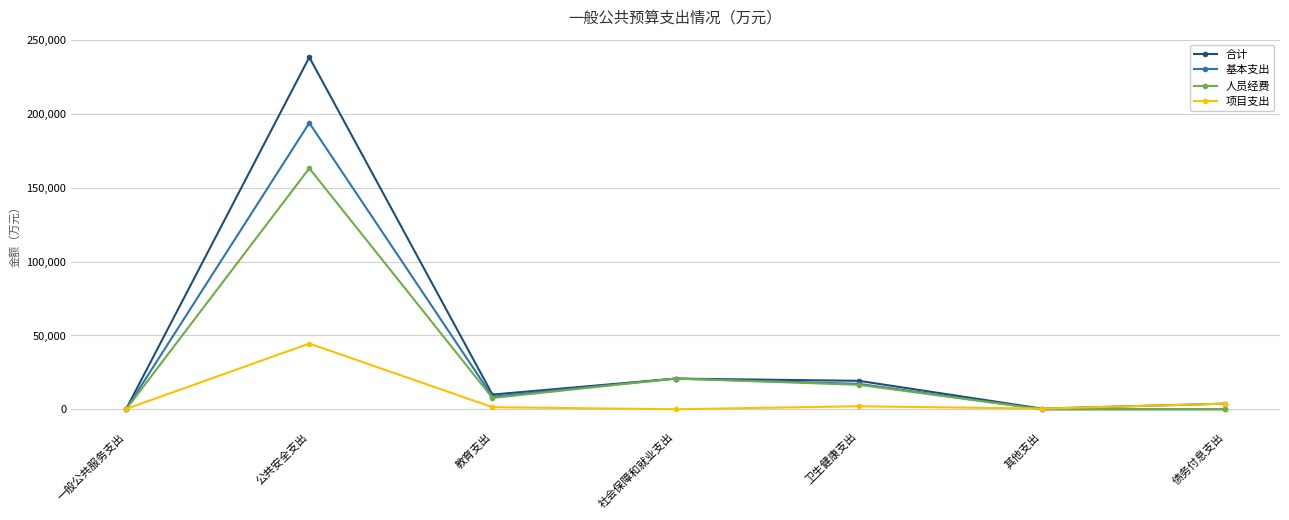

How many distinct data groups are displayed?

4